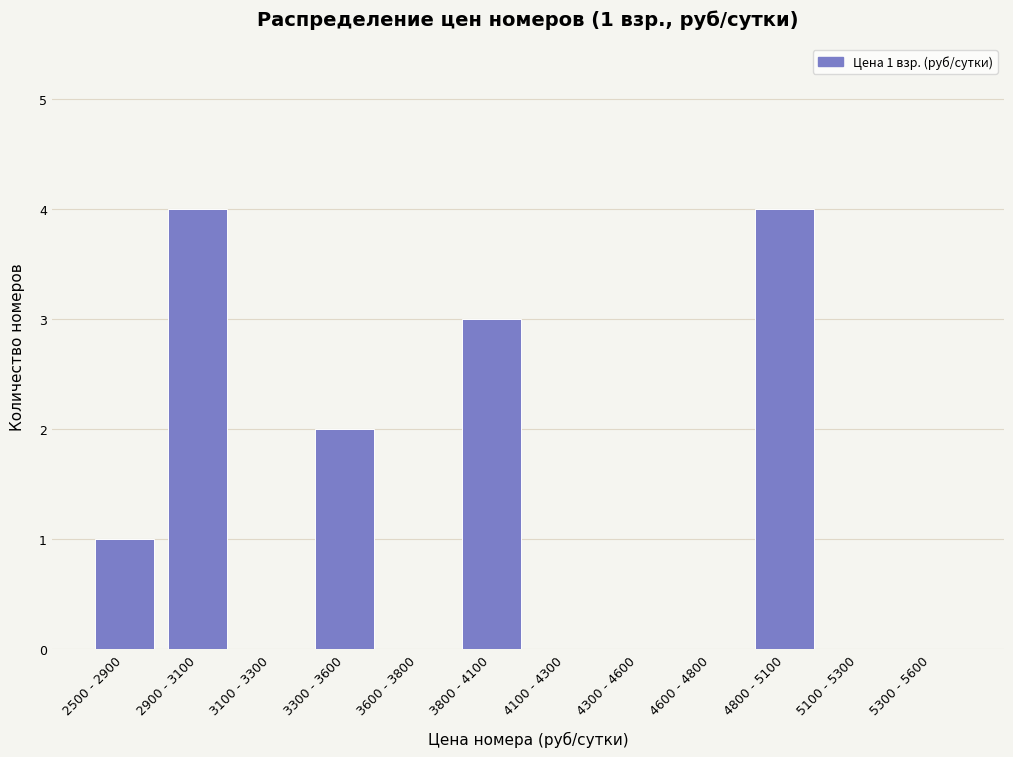

Reading right to left, what are all the values shown in this chart?

5300 - 5600=0	5100 - 5300=0	4800 - 5100=4	4600 - 4800=0	4300 - 4600=0	4100 - 4300=0	3800 - 4100=3	3600 - 3800=0	3300 - 3600=2	3100 - 3300=0	2900 - 3100=4	2500 - 2900=1